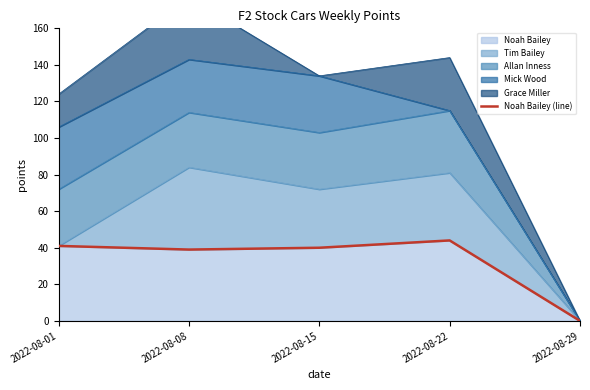

What is the maximum value for Noah Bailey?

44